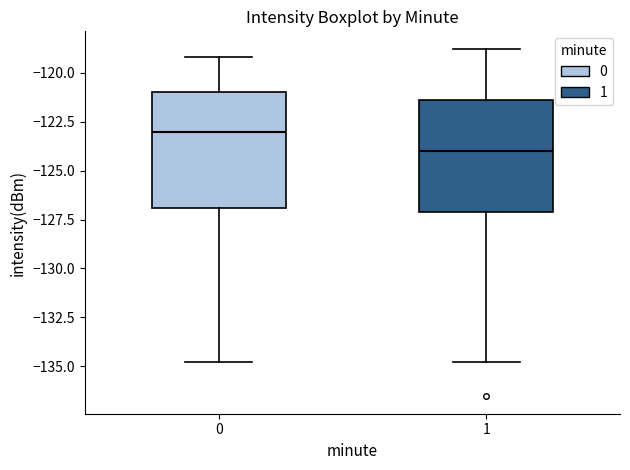

Reading left to right, transcribe this box plot: for each box, give where its median line is, the range the box spans, and where its two whiskers end, as read against the y-axis. The values are not printed on the chart, so give them approximately, as read against the axis.

0: median -123.0, box -127.0 to -121.0, whiskers -135.0 to -119.0
1: median -124.0, box -127.0 to -121.5, whiskers -135.0 to -119.0